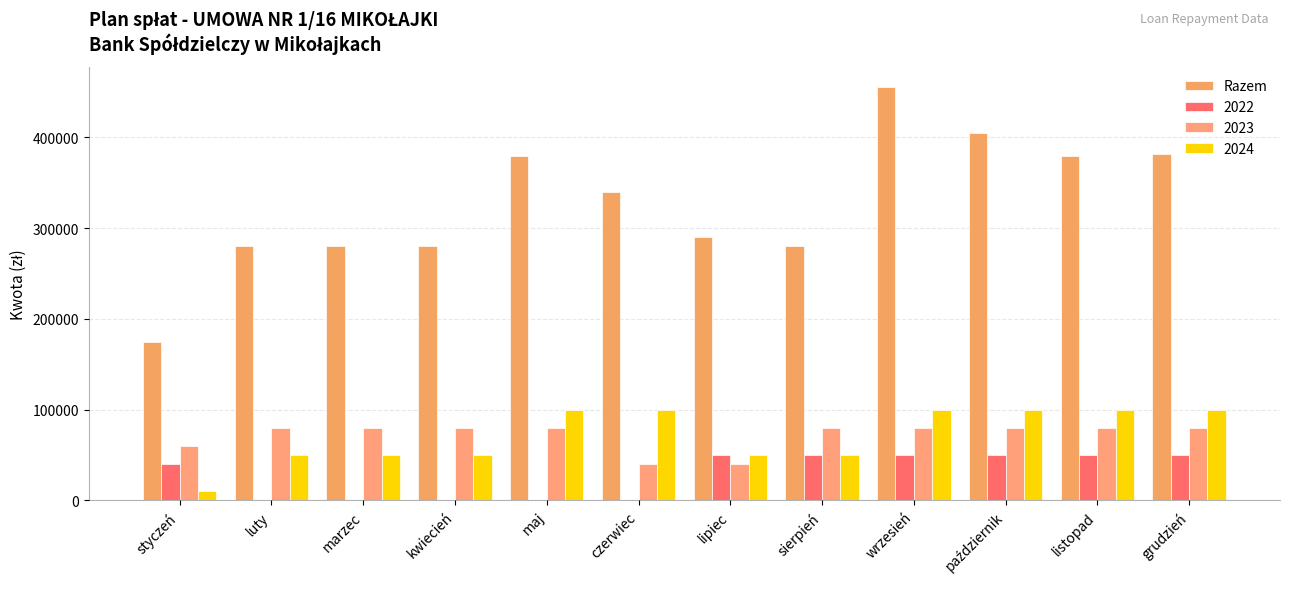

Are the bars grouped side by side (vs. stacked)?

Yes